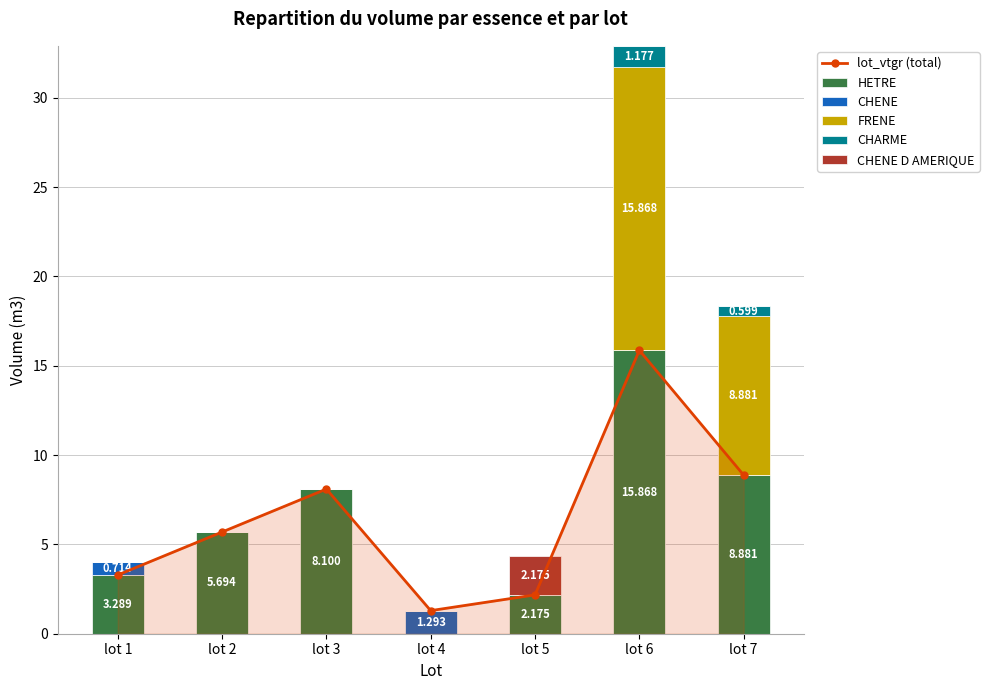

The value of CHENE D AMERIQUE at lot 7 is -1.5. True or false?

False